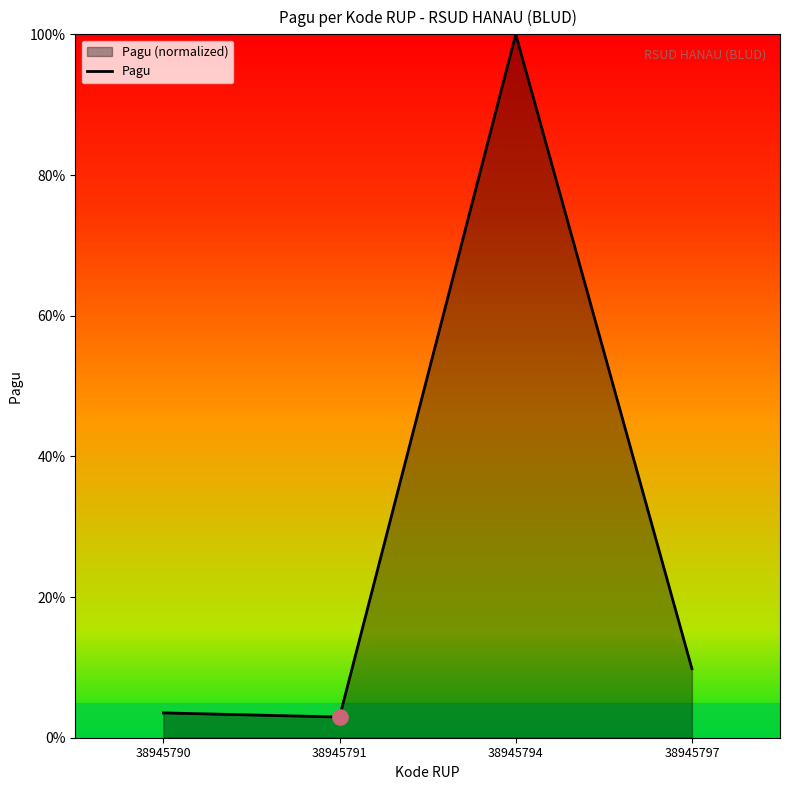

Which has a higher value, 38945791 or 38945797?

38945797